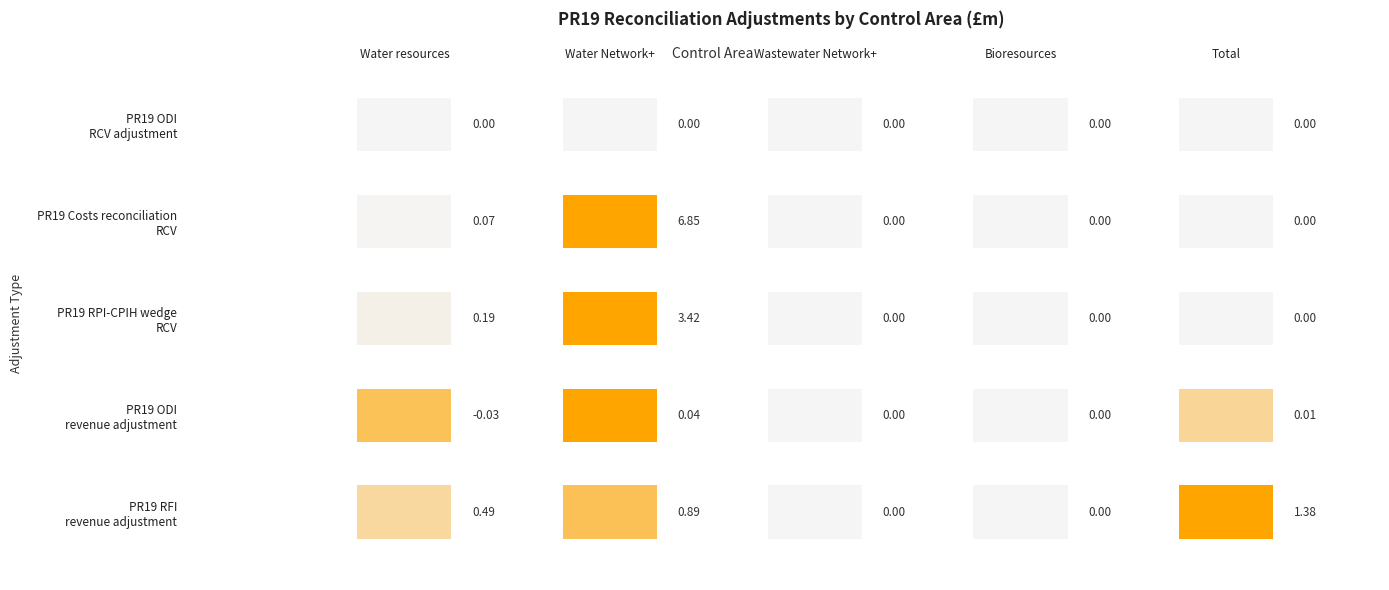

What is the highest value of the PR19 Costs reconciliation RCV series?

6.8